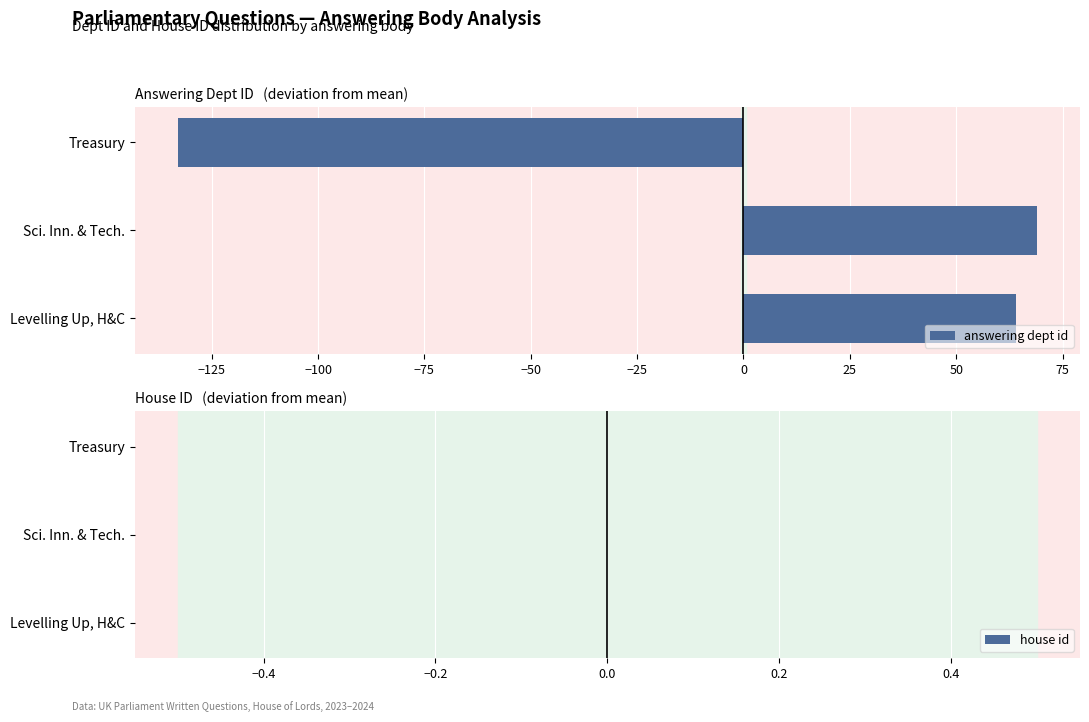

What is the minimum value shown in the chart?

-133